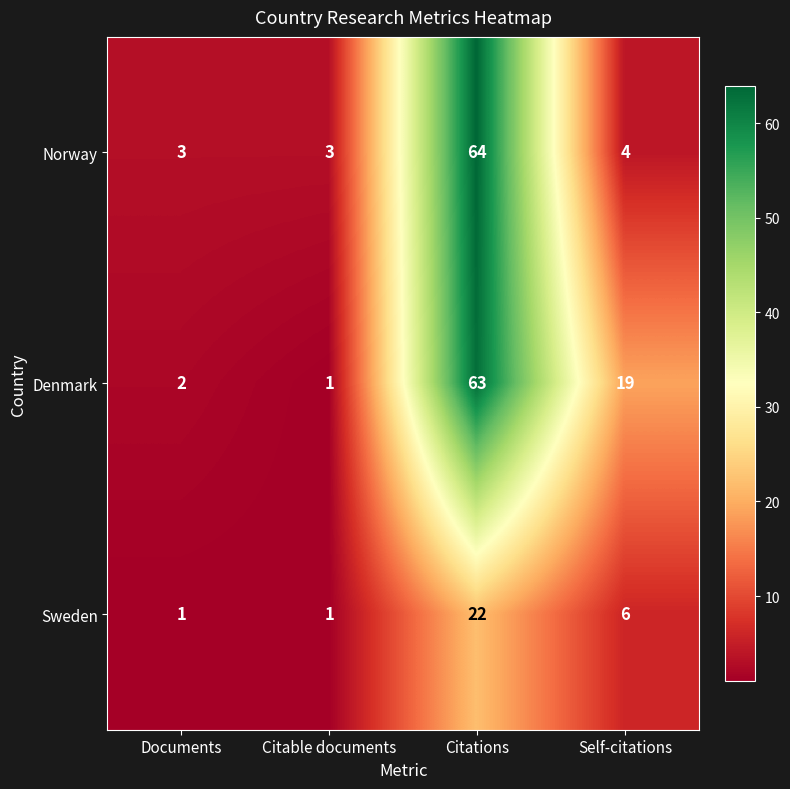

The Sweden series shows 0 at Citable documents. True or false?

False